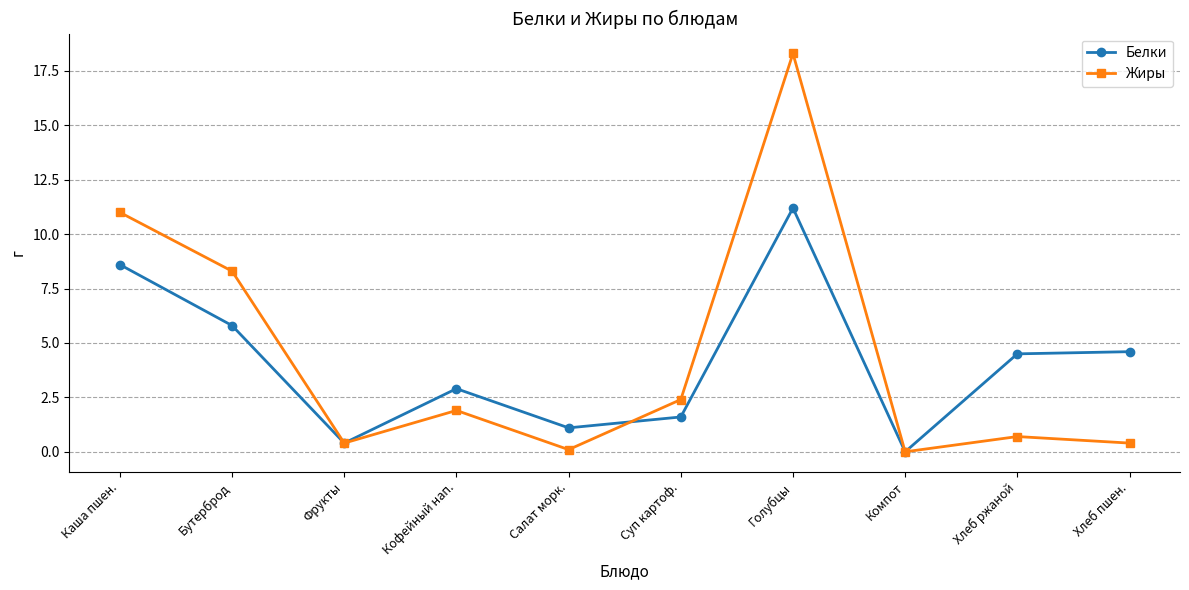

Reading left to right, list all the values displayed in this chart.

Белки: 8.6	5.8	0.4	2.9	1.1	1.6	11.2	0.0	4.5	4.6
Жиры: 11.0	8.3	0.4	1.9	0.1	2.4	18.3	0.0	0.7	0.4